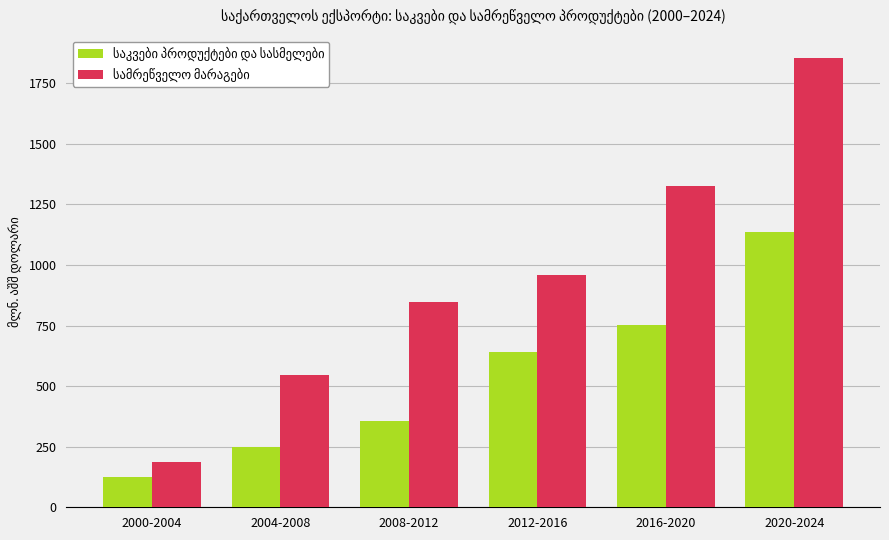

What is the difference between the highest and lowest values at 2004-2008?

297.4